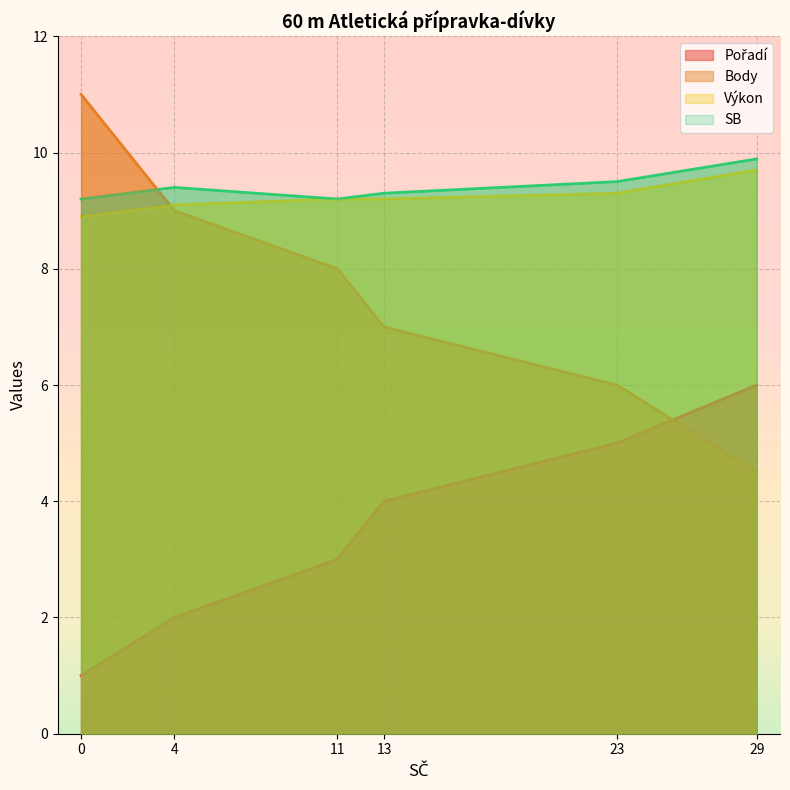

How many intersections are there between Body and Výkon?

1